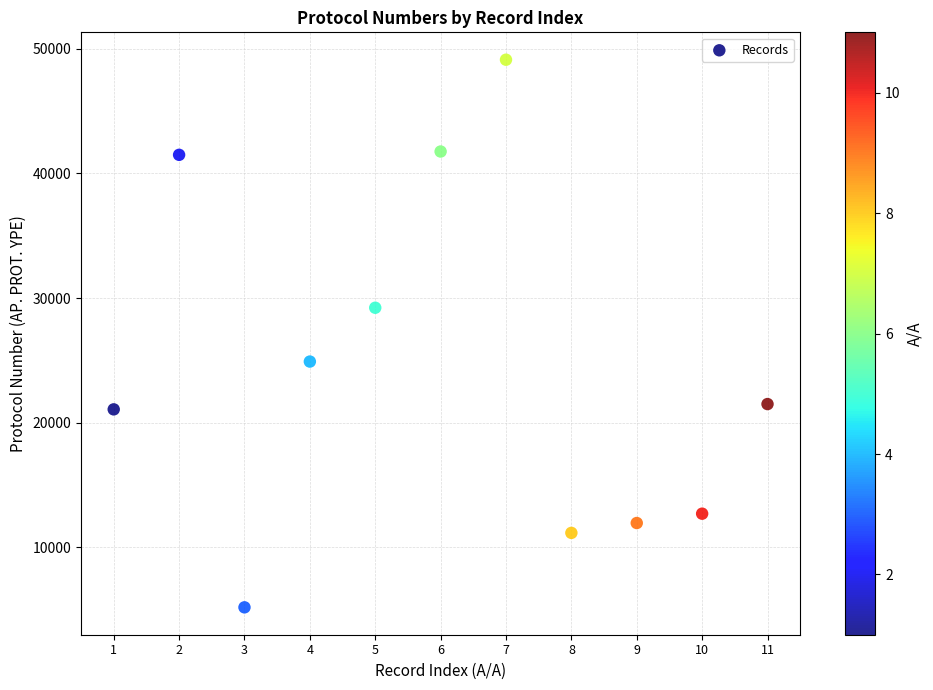

What is the average X value?

6